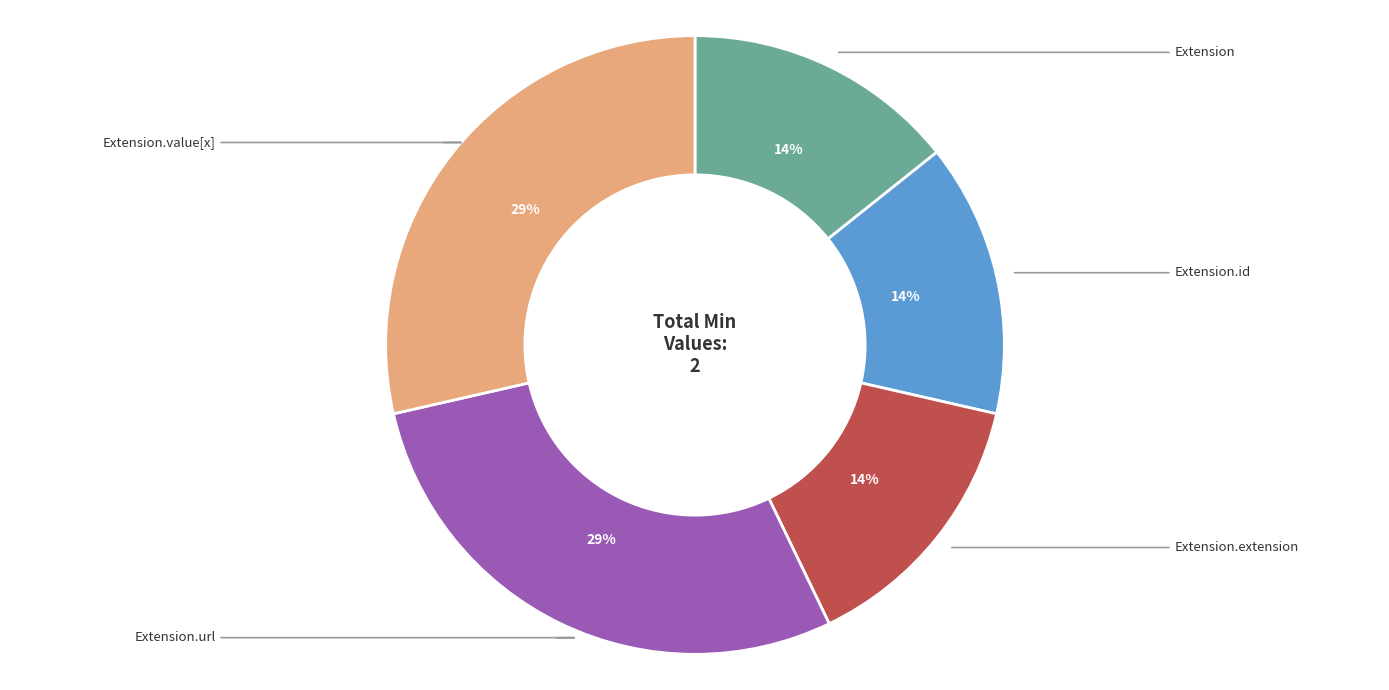

How many slices are in this pie chart?

5